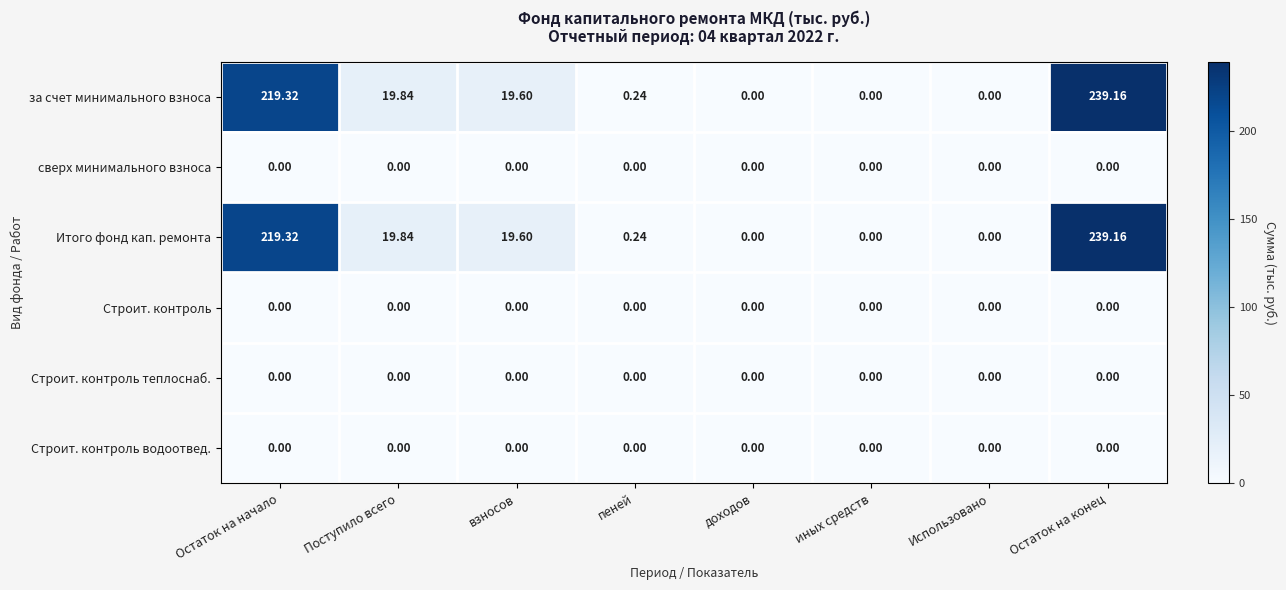

How many data points does each series have?

8